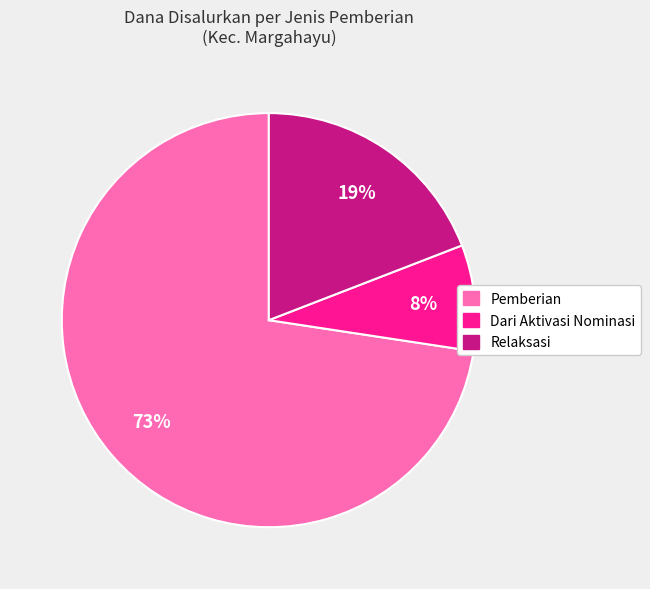

To the nearest percent, what is the average slice percentage?

33%